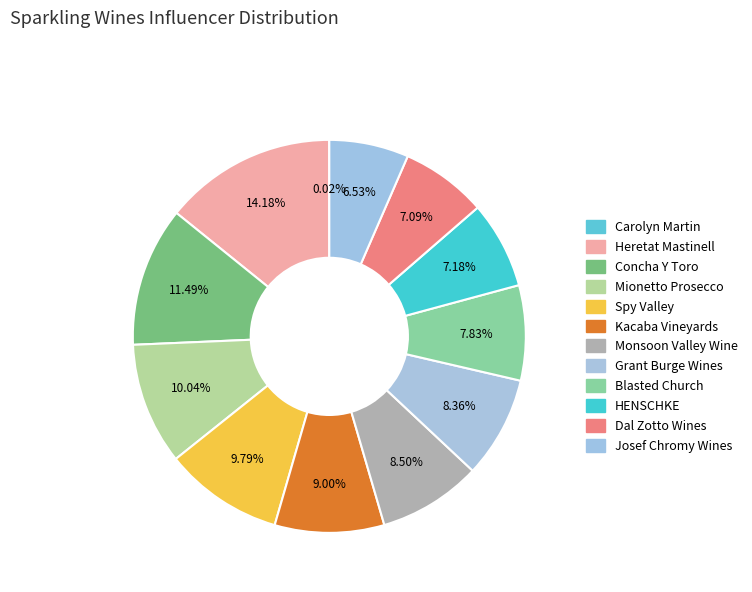

Which category has the biggest portion of the pie?

Heretat Mastinell